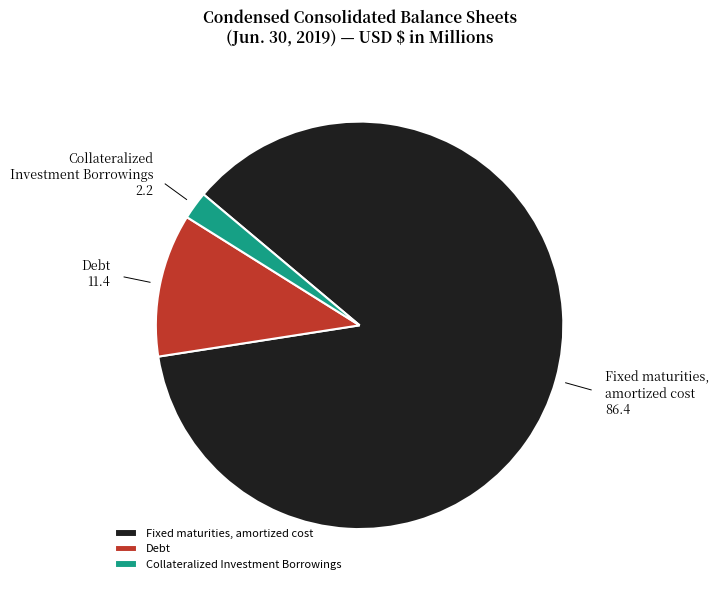

Count the number of slices in the pie.

3